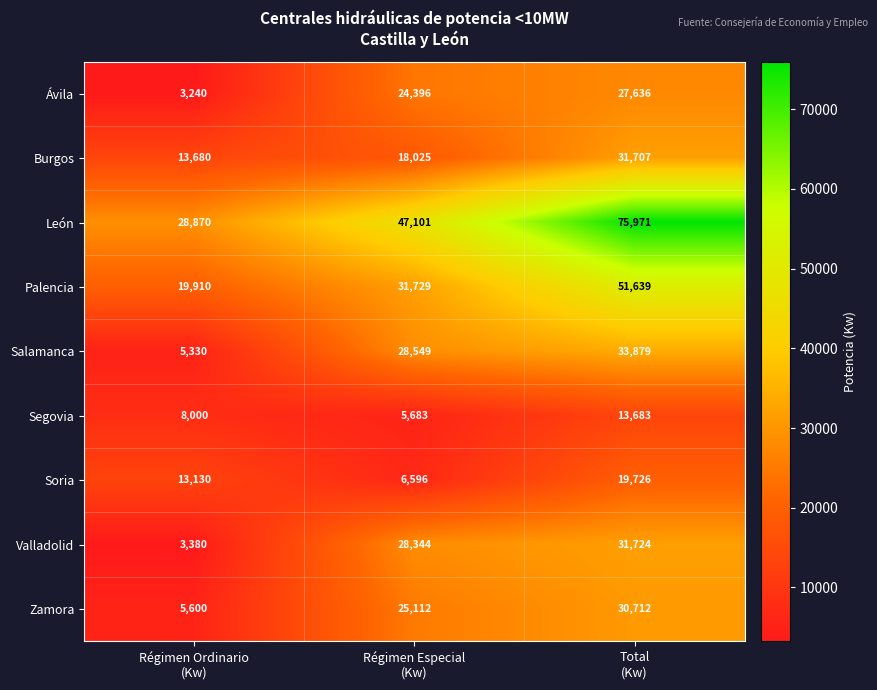

What is the minimum value shown in the chart?

3240